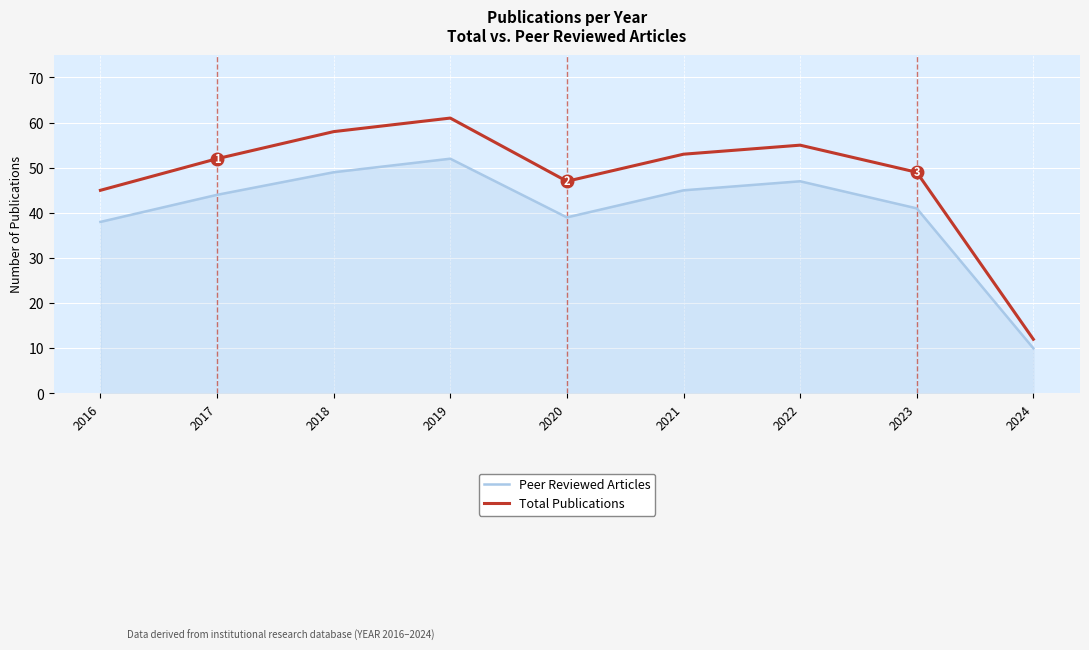

Reading right to left, transcribe all the data shown in this chart.

Peer Reviewed Articles: 10	41	47	45	39	52	49	44	38
Total Publications: 12	49	55	53	47	61	58	52	45